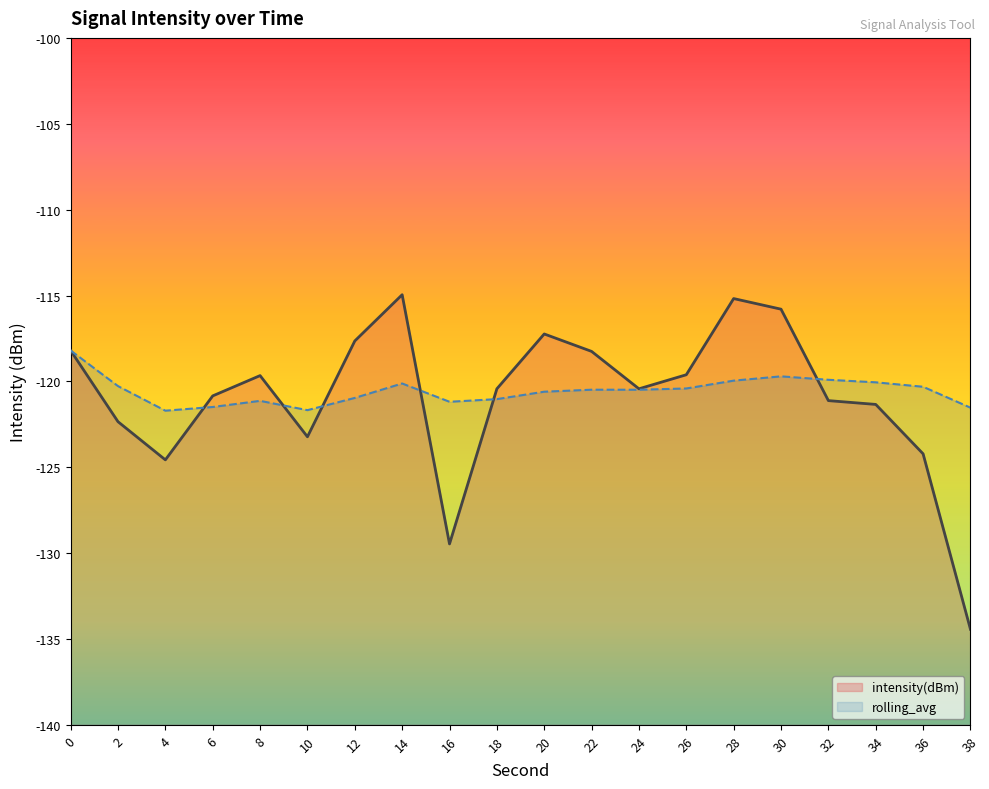

What is the value of the rolling_avg point at the 19th from the left?

-120.3